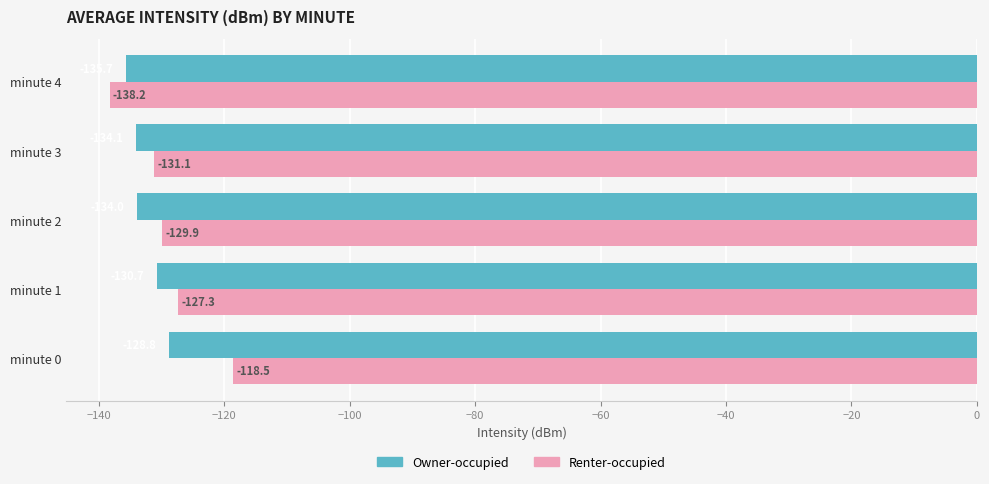

Which series has the largest total across all categories?

Renter-occupied